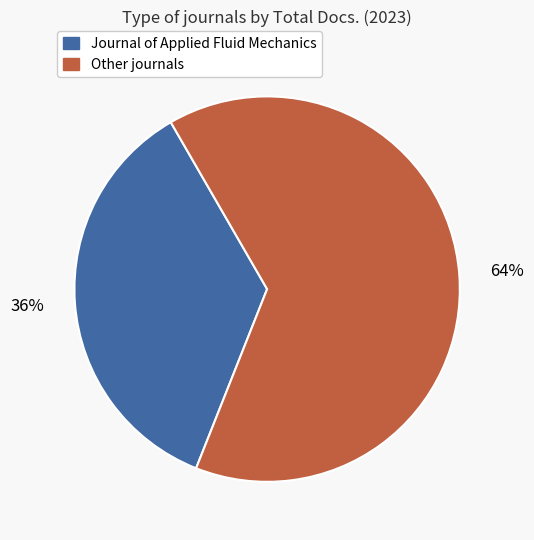

Is there any slice that represents more than half of the pie?

Yes